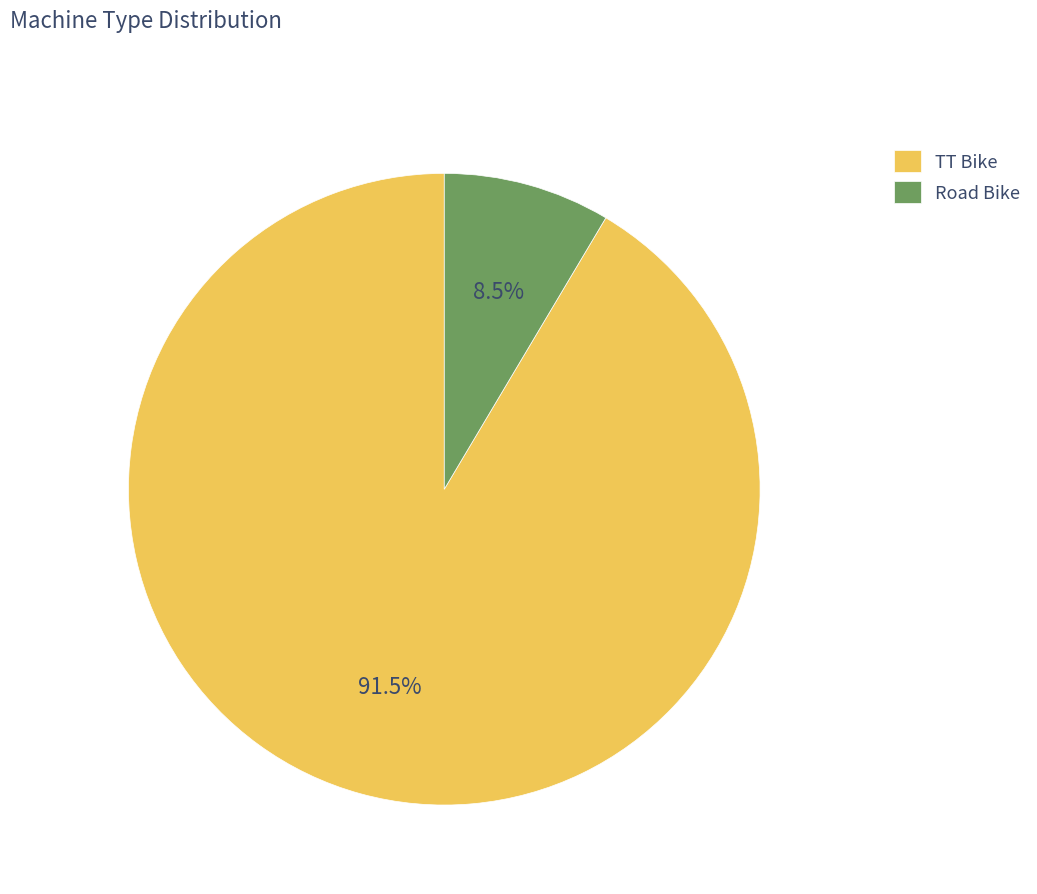

Rank the categories by value from highest to lowest.

TT Bike, Road Bike